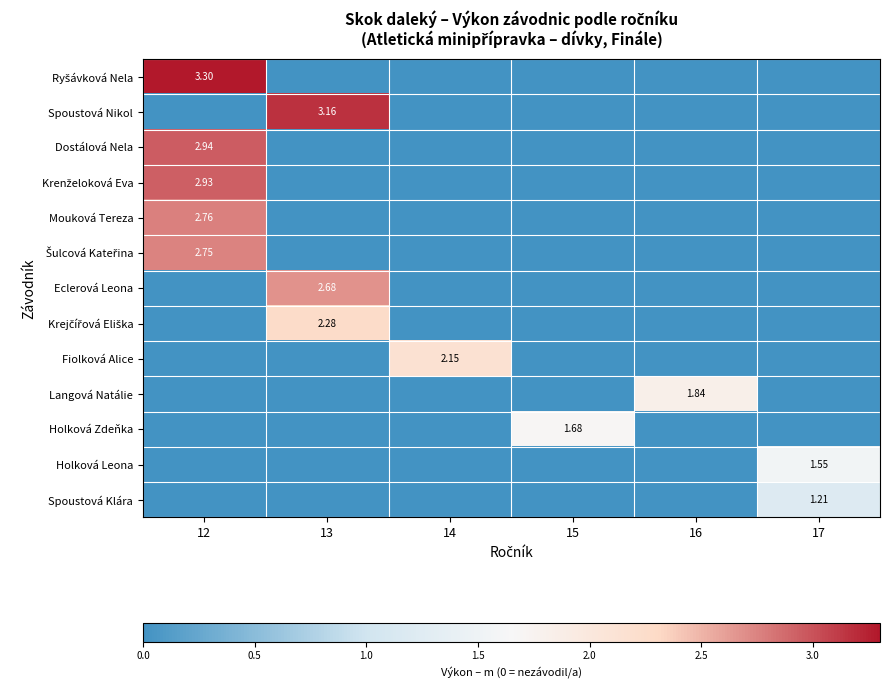

What is the difference between the maximum and minimum values in the Krenželoková Eva series?

2.9